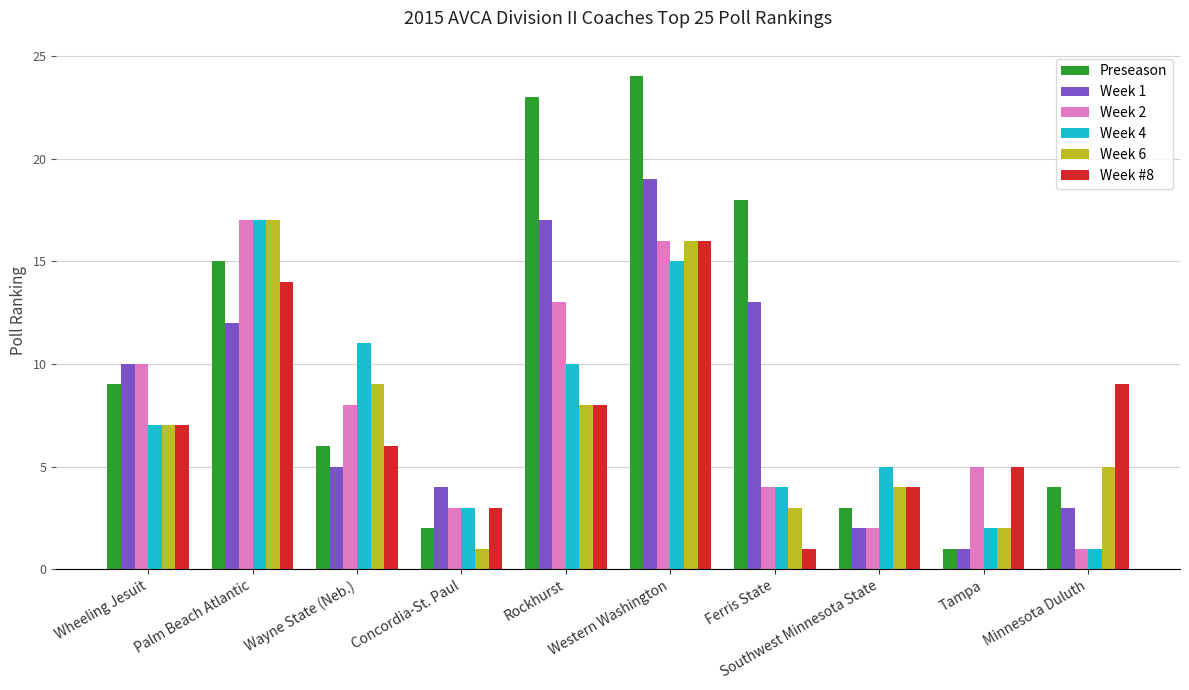

List the labels in order of Week 6 value, smallest first.

Concordia-St. Paul, Tampa, Ferris State, Southwest Minnesota State, Minnesota Duluth, Wheeling Jesuit, Rockhurst, Wayne State (Neb.), Western Washington, Palm Beach Atlantic